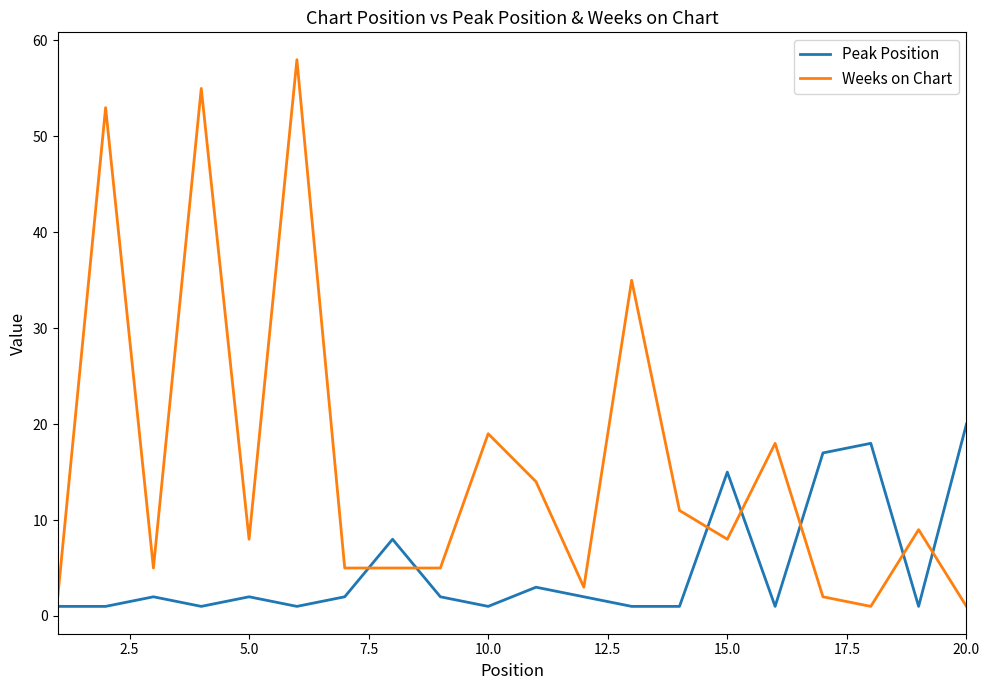

Which series has the widest spread of values?

Weeks on Chart